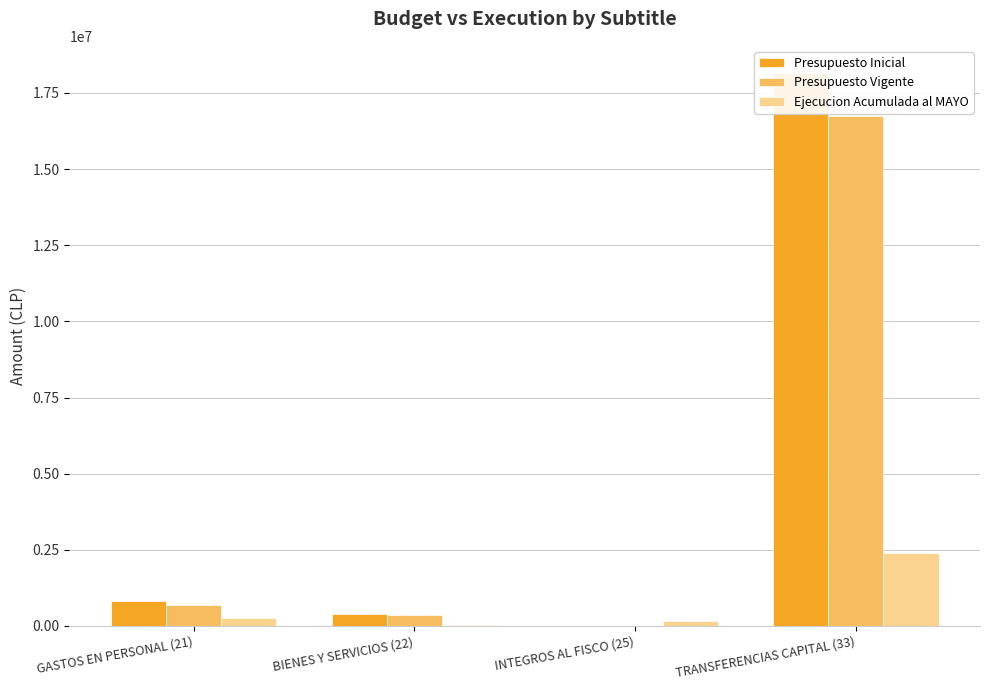

True or false: Presupuesto Inicial has a value of 1220092 at GASTOS EN PERSONAL (21).

False